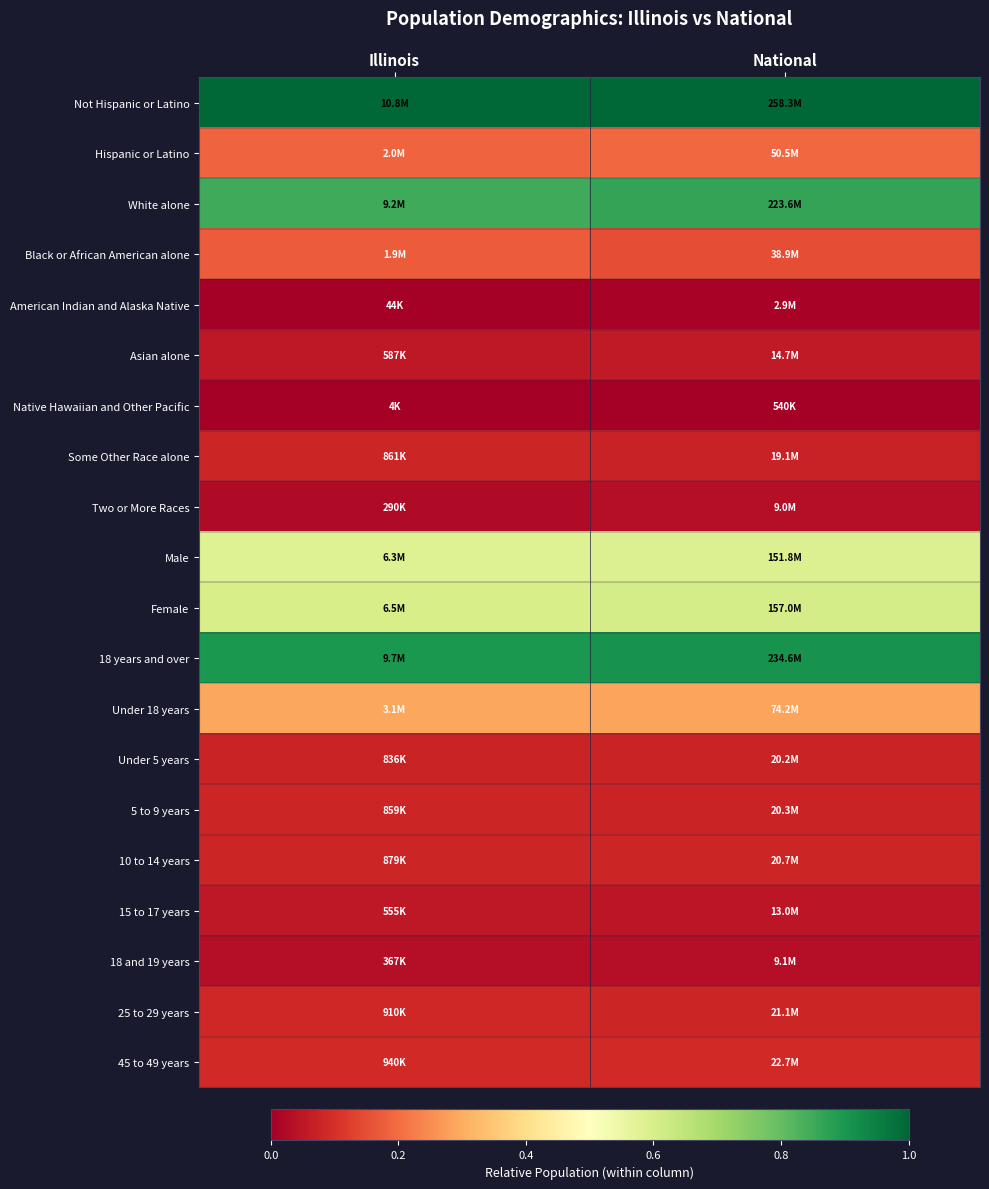

Reading right to left, extract all data points from this chart.

Not Hispanic or Latino: National=1.0	Illinois=1.0
Hispanic or Latino: National=0.2	Illinois=0.2
White alone: National=0.9	Illinois=0.8
Black or African American alone: National=0.1	Illinois=0.2
American Indian and Alaska Native: National=0.0	Illinois=0.0
Asian alone: National=0.1	Illinois=0.1
Native Hawaiian and Other Pacific: National=0.0	Illinois=0.0
Some Other Race alone: National=0.1	Illinois=0.1
Two or More Races: National=0.0	Illinois=0.0
Male: National=0.6	Illinois=0.6
Female: National=0.6	Illinois=0.6
18 years and over: National=0.9	Illinois=0.9
Under 18 years: National=0.3	Illinois=0.3
Under 5 years: National=0.1	Illinois=0.1
5 to 9 years: National=0.1	Illinois=0.1
10 to 14 years: National=0.1	Illinois=0.1
15 to 17 years: National=0.0	Illinois=0.1
18 and 19 years: National=0.0	Illinois=0.0
25 to 29 years: National=0.1	Illinois=0.1
45 to 49 years: National=0.1	Illinois=0.1